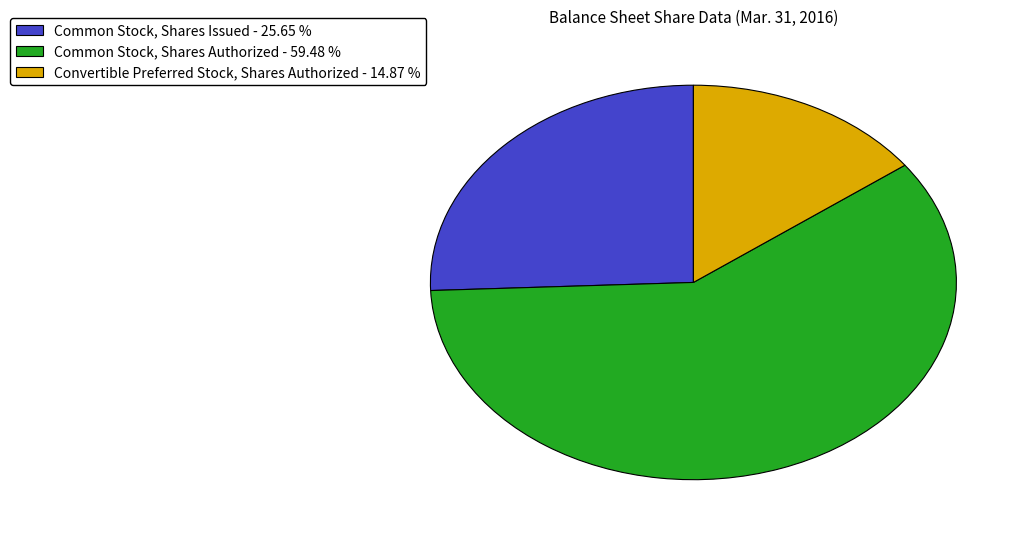

Is there a majority slice in this chart?

Yes